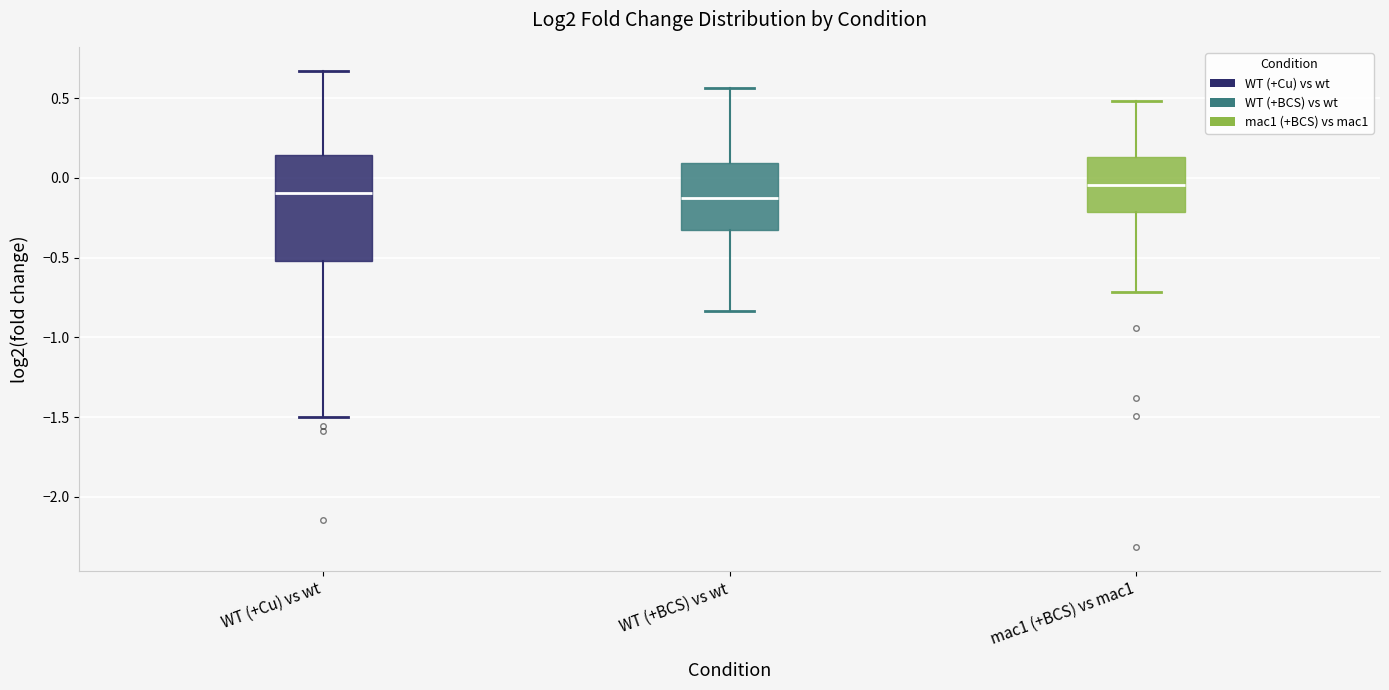

Reading left to right, transcribe this box plot: for each box, give where its median line is, the range the box spans, and where its two whiskers end, as read against the y-axis. The values are not printed on the chart, so give them approximately, as read against the axis.

WT (+Cu) vs wt: median -0.10, box -0.50 to 0.15, whiskers -1.50 to 0.65
WT (+BCS) vs wt: median -0.15, box -0.30 to 0.10, whiskers -0.85 to 0.55
mac1 (+BCS) vs mac1: median -0.05, box -0.20 to 0.15, whiskers -0.70 to 0.50